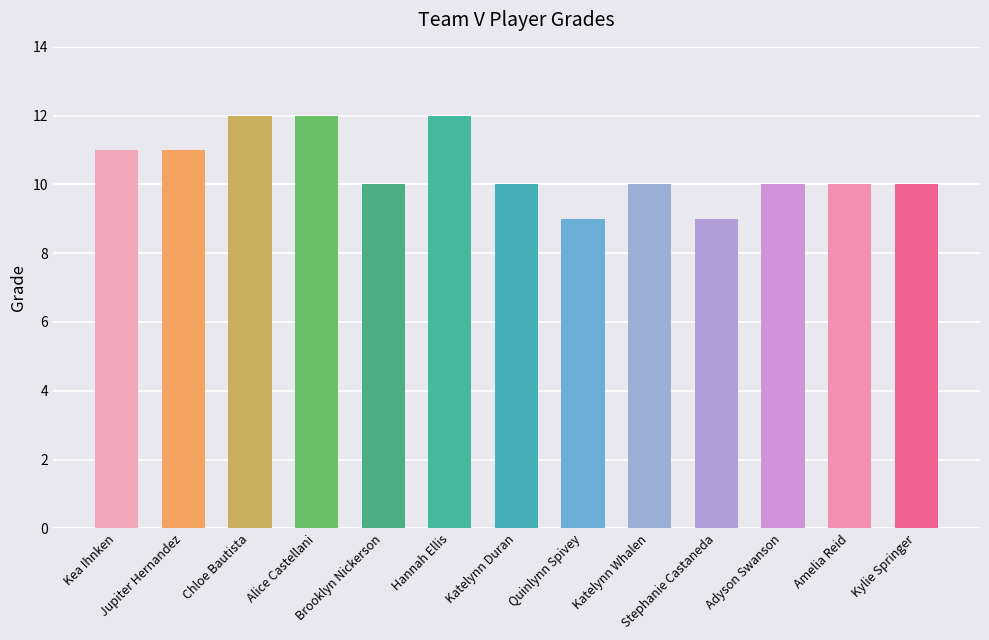

What is the label of the 5th bar from the right?

Katelynn Whalen